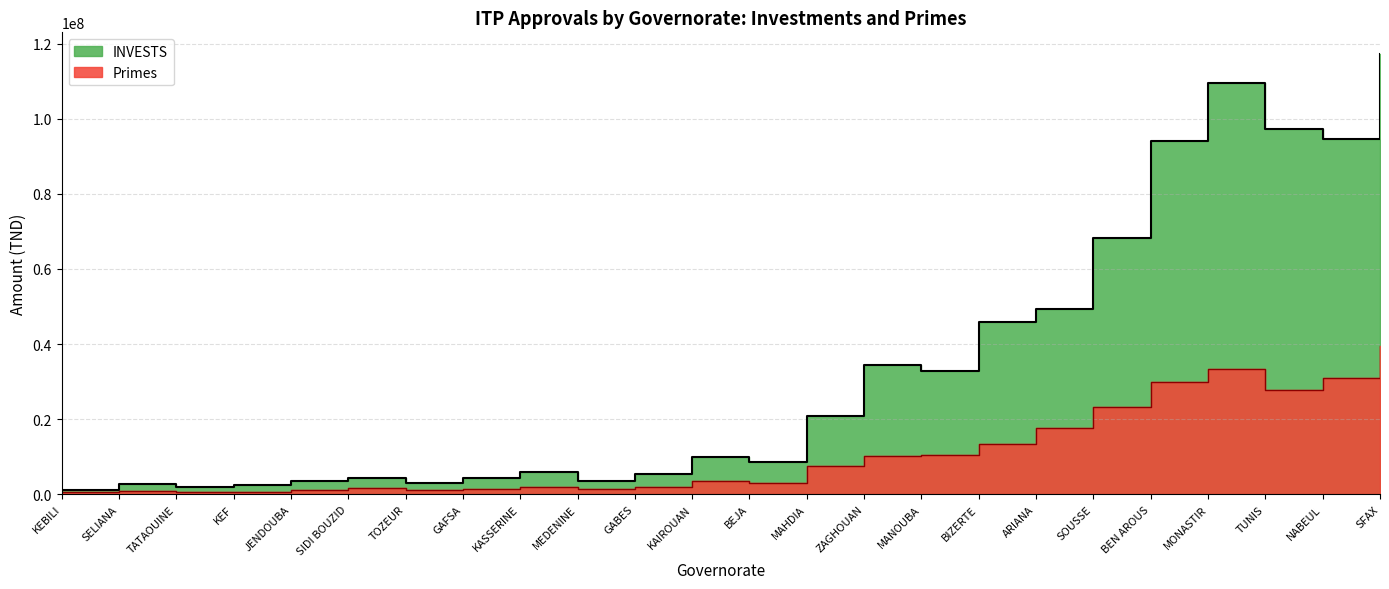

What is the lowest value of the Primes series?

578804